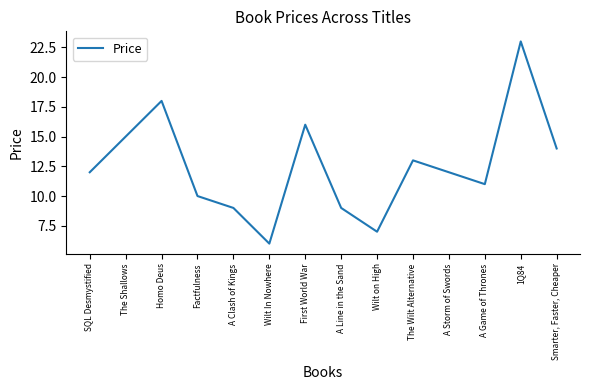

Read the value at First World War, to the nearest 5.

15